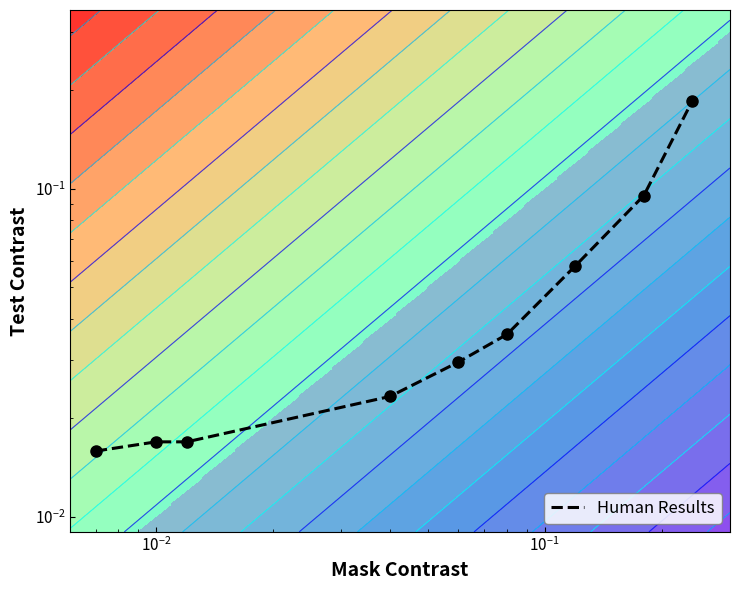

What is the difference between the second highest and second lowest values?

0.1